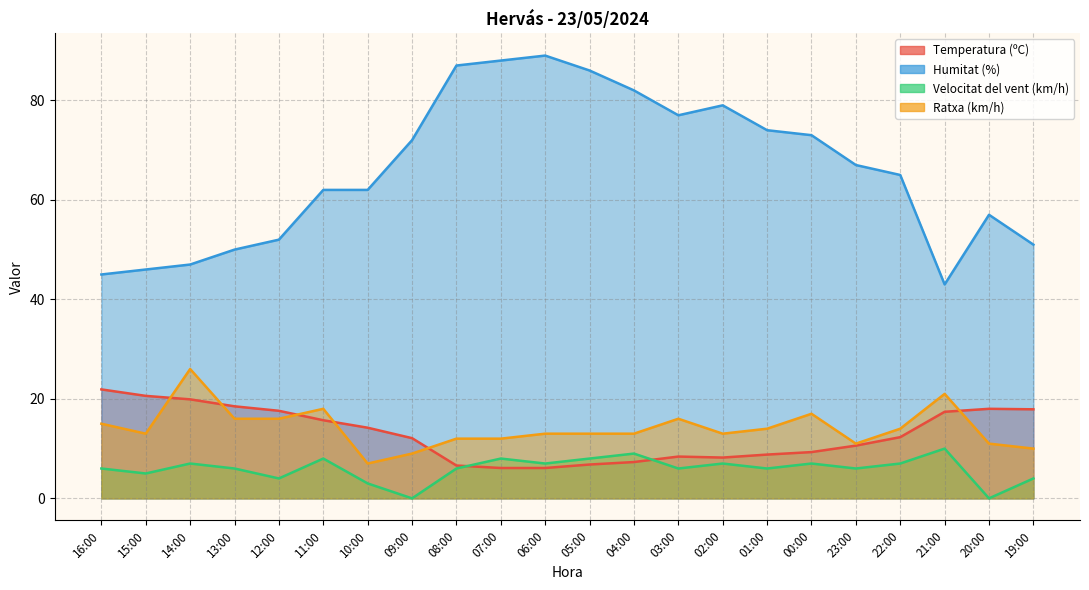

In Humitat (%), how many points are higher than both neighbors (excluding endpoints)?

3